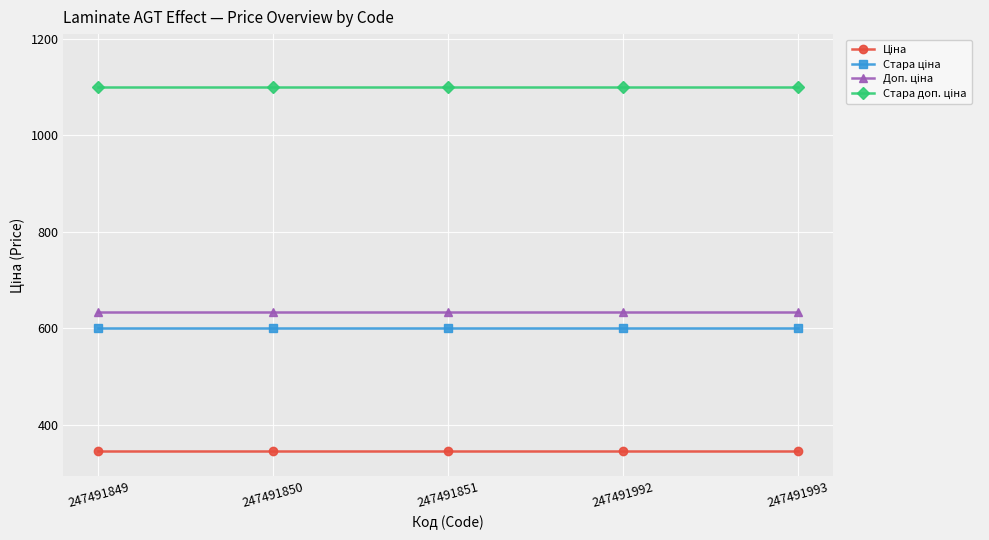

What is the smallest value displayed?

345.6